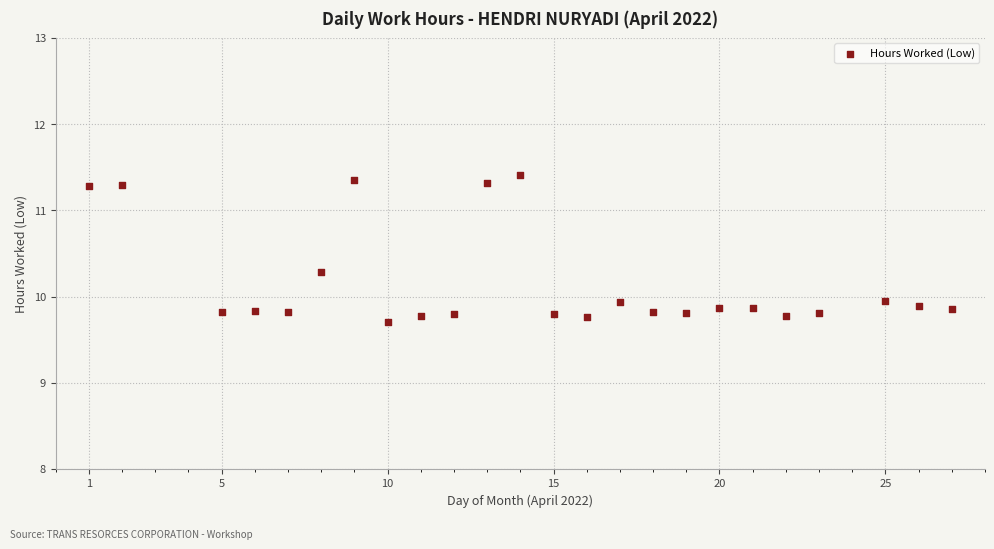

What is the range of X values (max minus min)?

26.0